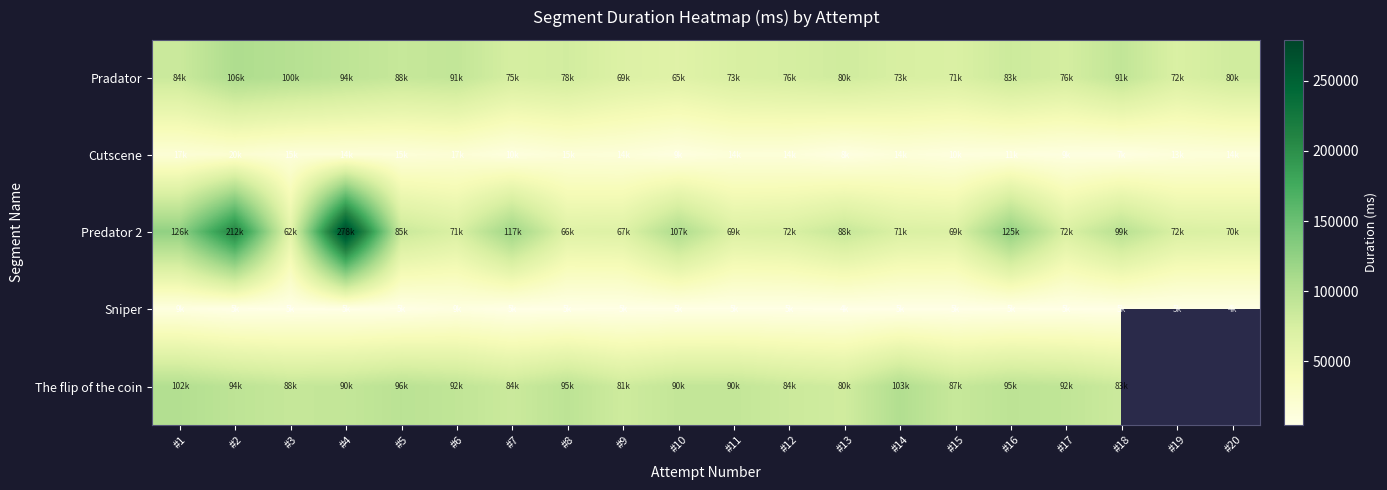

Which has a higher value, #14 or #8?

#8